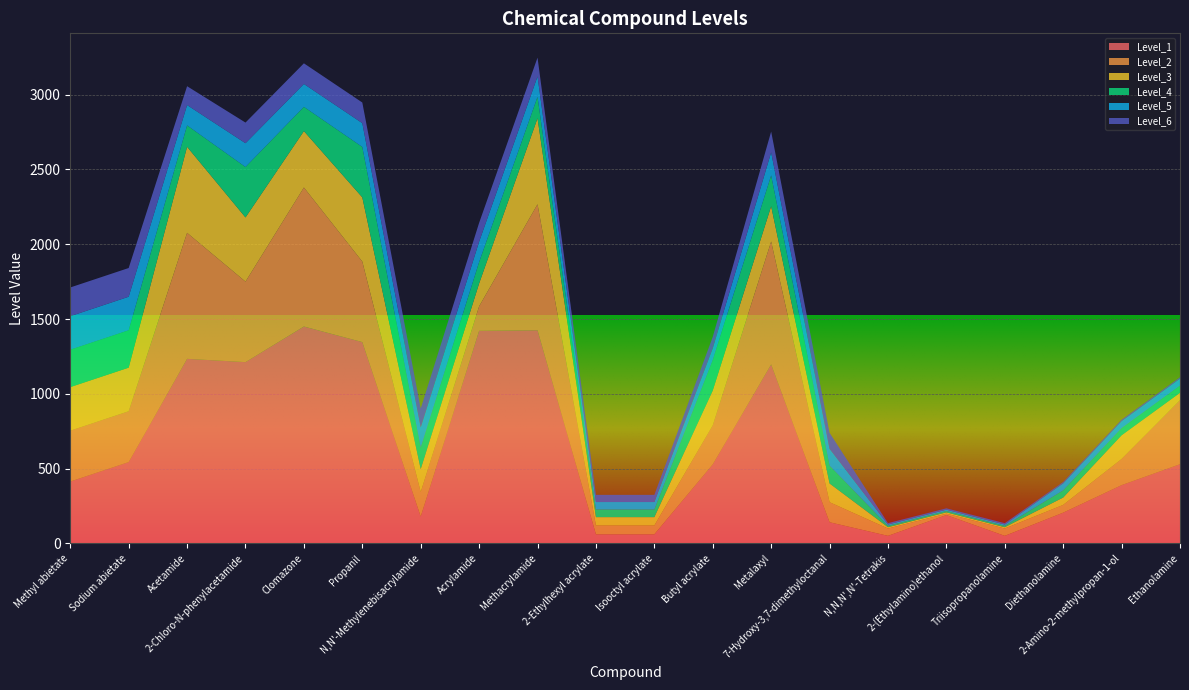

Reading right to left, transcribe all the data shown in this chart.

Level_1: Ethanolamine=530	2-Amino-2-methylpropan-1-ol=390	Diethanolamine=206	Triisopropanolamine=51	2-(Ethylamino)ethanol=190	N,N,N',N'-Tetrakis=51	7-Hydroxy-3,7-dimethyloctanal=142	Metalaxyl=1197	Butyl acrylate=529	Isooctyl acrylate=61	2-Ethylhexyl acrylate=61	Methacrylamide=1425	Acrylamide=1421	N,N'-Methylenebisacrylamide=180	Propanil=1346	Clomazone=1450	2-Chloro-N-phenylacetamide=1212	Acetamide=1234	Sodium abietate=544	Methyl abietate=414
Level_2: Ethanolamine=428	2-Amino-2-methylpropan-1-ol=175	Diethanolamine=52	Triisopropanolamine=49	2-(Ethylamino)ethanol=9	N,N,N',N'-Tetrakis=49	7-Hydroxy-3,7-dimethyloctanal=134	Metalaxyl=821	Butyl acrylate=261	Isooctyl acrylate=59	2-Ethylhexyl acrylate=59	Methacrylamide=842	Acrylamide=164	N,N'-Methylenebisacrylamide=164	Propanil=538	Clomazone=929	2-Chloro-N-phenylacetamide=538	Acetamide=842	Sodium abietate=340	Methyl abietate=340
Level_3: Ethanolamine=49	2-Amino-2-methylpropan-1-ol=158	Diethanolamine=49	Triisopropanolamine=9	2-(Ethylamino)ethanol=9	N,N,N',N'-Tetrakis=9	7-Hydroxy-3,7-dimethyloctanal=125	Metalaxyl=236	Butyl acrylate=232	Isooctyl acrylate=56	2-Ethylhexyl acrylate=56	Methacrylamide=575	Acrylamide=153	N,N'-Methylenebisacrylamide=153	Propanil=429	Clomazone=377	2-Chloro-N-phenylacetamide=429	Acetamide=575	Sodium abietate=291	Methyl abietate=291
Level_4: Ethanolamine=48	2-Amino-2-methylpropan-1-ol=48	Diethanolamine=48	Triisopropanolamine=9	2-(Ethylamino)ethanol=9	N,N,N',N'-Tetrakis=9	7-Hydroxy-3,7-dimethyloctanal=119	Metalaxyl=206	Butyl acrylate=204	Isooctyl acrylate=51	2-Ethylhexyl acrylate=51	Methacrylamide=143	Acrylamide=143	N,N'-Methylenebisacrylamide=143	Propanil=337	Clomazone=162	2-Chloro-N-phenylacetamide=337	Acetamide=143	Sodium abietate=250	Methyl abietate=250
Level_5: Ethanolamine=47	2-Amino-2-methylpropan-1-ol=47	Diethanolamine=47	Triisopropanolamine=9	2-(Ethylamino)ethanol=9	N,N,N',N'-Tetrakis=9	7-Hydroxy-3,7-dimethyloctanal=113	Metalaxyl=154	Butyl acrylate=79	Isooctyl acrylate=50	2-Ethylhexyl acrylate=50	Methacrylamide=136	Acrylamide=136	N,N'-Methylenebisacrylamide=136	Propanil=159	Clomazone=153	2-Chloro-N-phenylacetamide=159	Acetamide=136	Sodium abietate=224	Methyl abietate=224
Level_6: Ethanolamine=9	2-Amino-2-methylpropan-1-ol=9	Diethanolamine=9	Triisopropanolamine=9	2-(Ethylamino)ethanol=9	N,N,N',N'-Tetrakis=9	7-Hydroxy-3,7-dimethyloctanal=107	Metalaxyl=139	Butyl acrylate=76	Isooctyl acrylate=48	2-Ethylhexyl acrylate=48	Methacrylamide=126	Acrylamide=126	N,N'-Methylenebisacrylamide=126	Propanil=138	Clomazone=138	2-Chloro-N-phenylacetamide=138	Acetamide=126	Sodium abietate=192	Methyl abietate=192